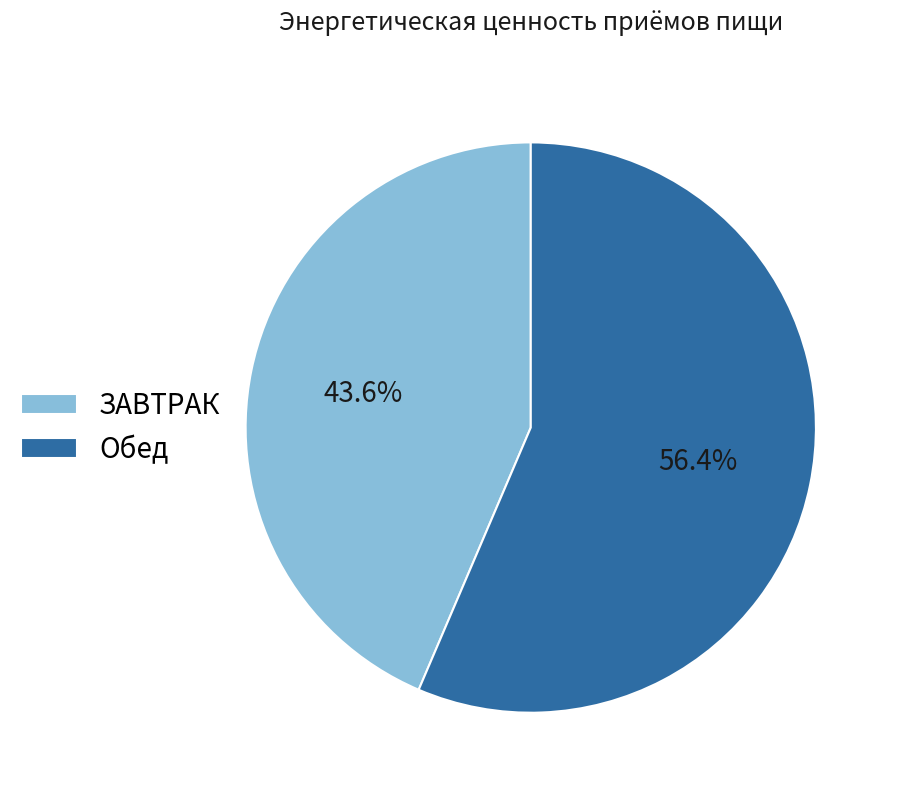

Which has a higher value, Обед or ЗАВТРАК?

Обед